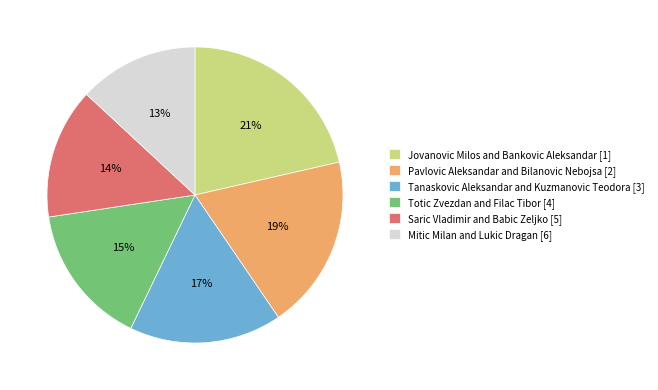

Which slice is the smallest?

Mitic Milan and Lukic Dragan